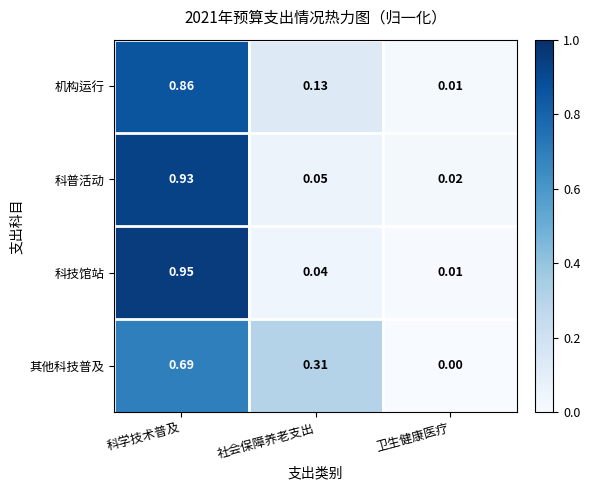

At which category is the sum across all series the highest?

科学技术普及